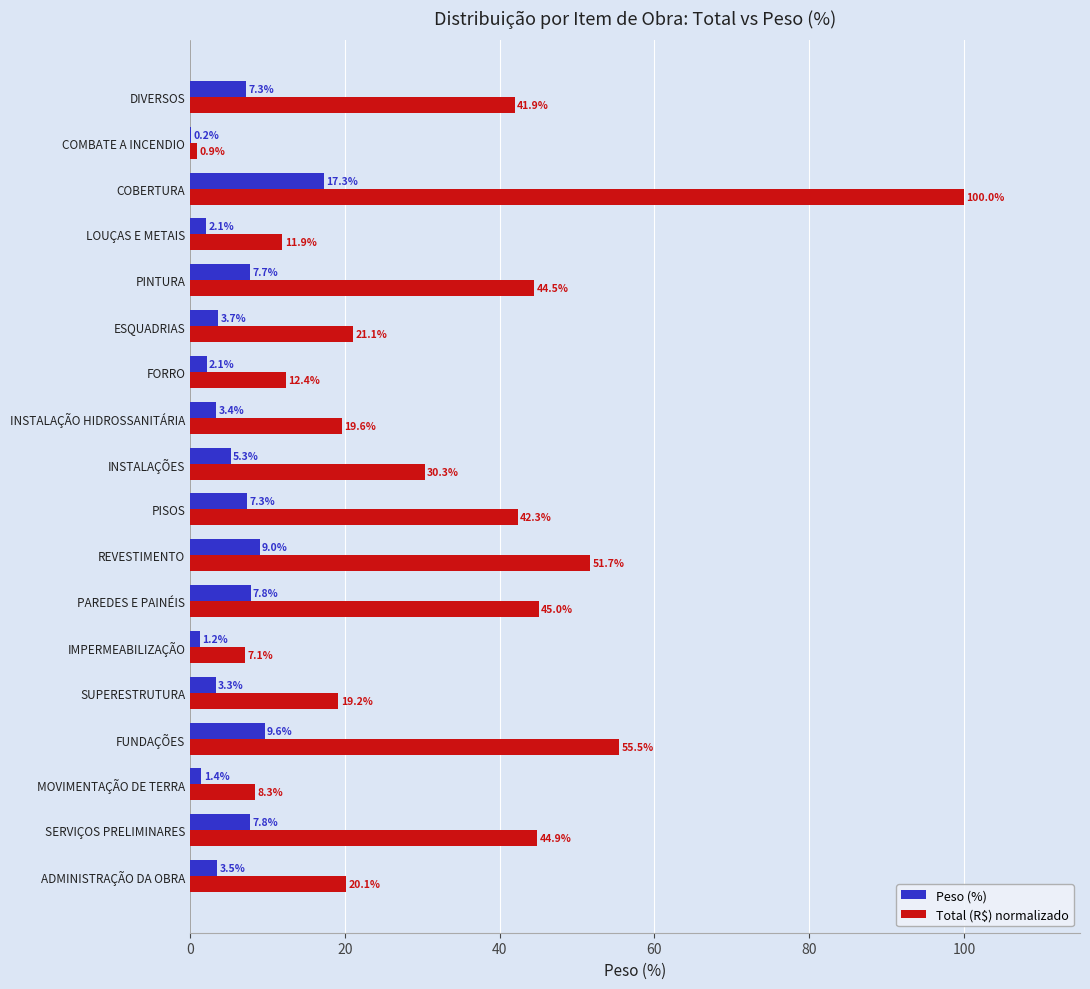

What is the sum of all Peso (%) values?

100.0